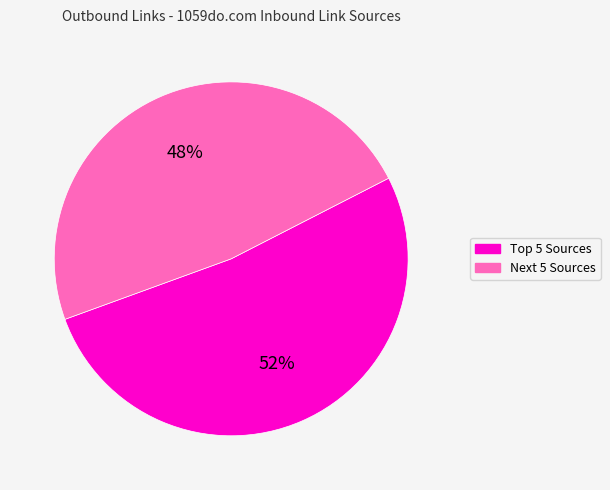

Is there any slice that represents more than half of the pie?

Yes